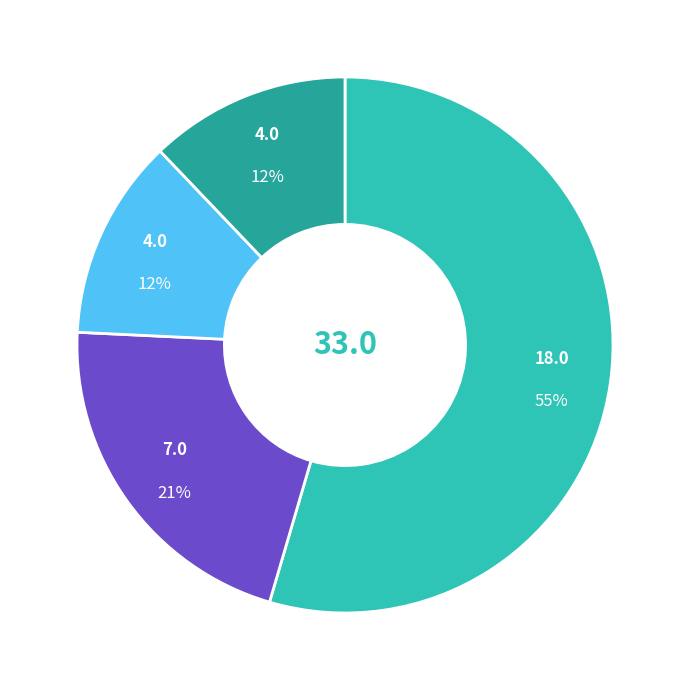

Is there any slice that represents more than half of the pie?

Yes